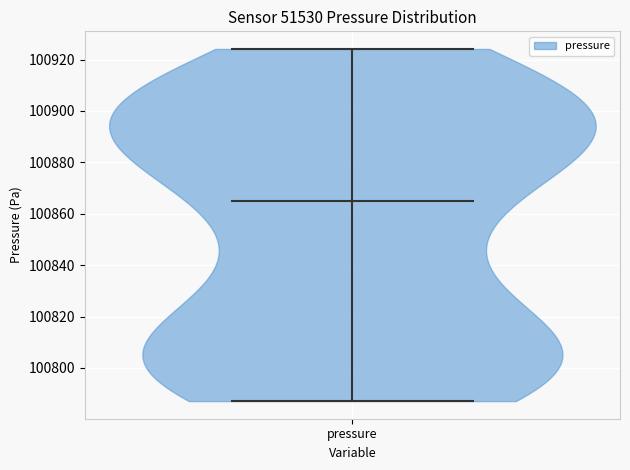

Read this violin plot against the y-axis: where its median line is, and the lowest and highest points the violin reaches. The values are not printed on the chart, so give them approximately, as read against the axis.

median line 100864, lowest point 100788, highest point 100924